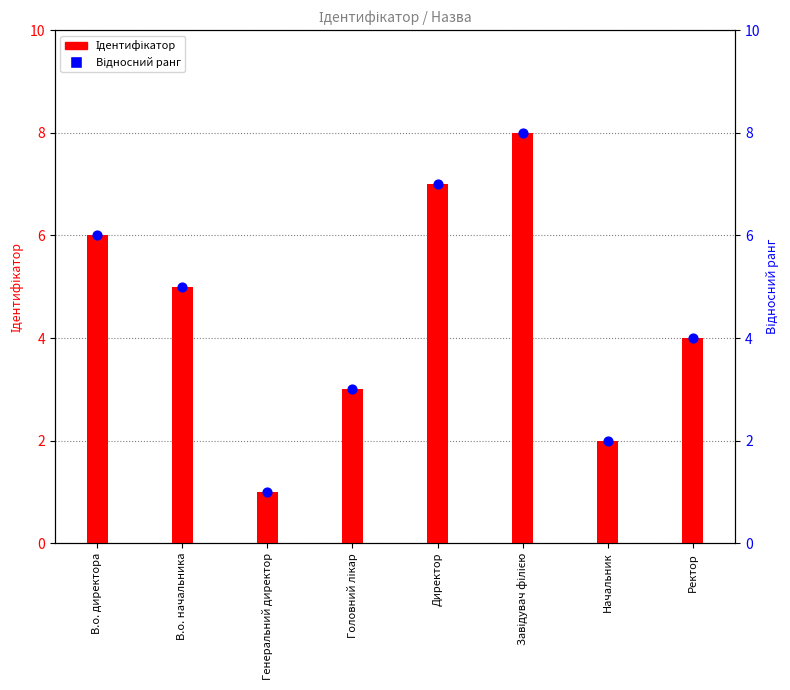

Which series has the largest total across all categories?

Ідентифікатор